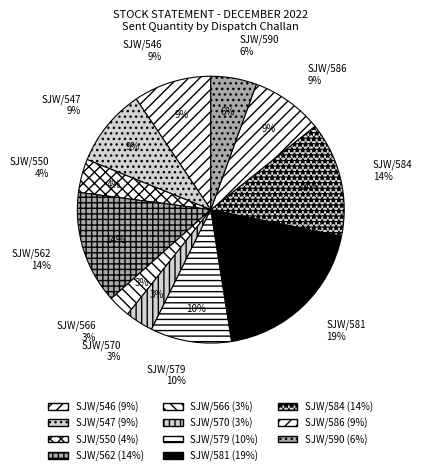

What is the change in value from SJW/546 to SJW/581?

+733